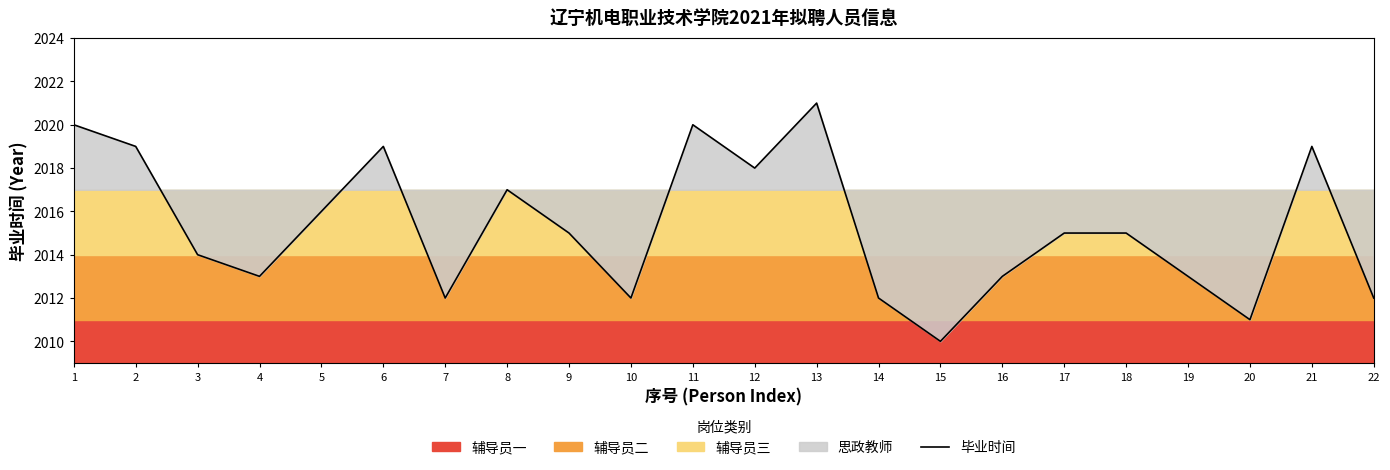

Which label corresponds to the smallest value in the chart?

15